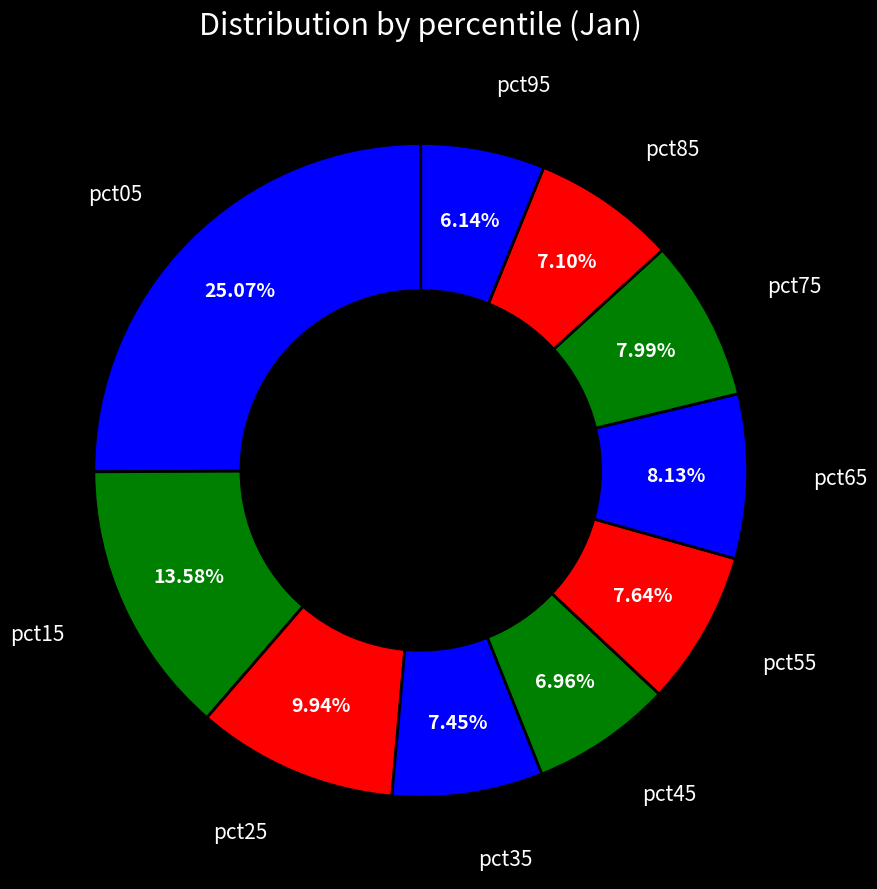

How many slices are in this pie chart?

10